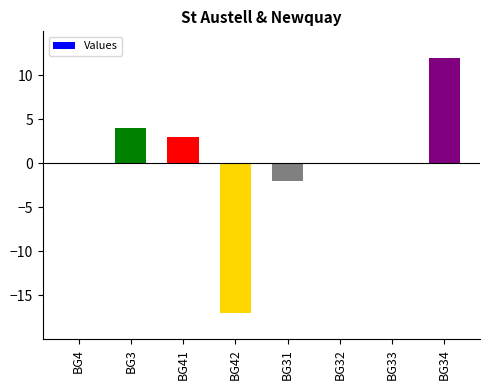

How many series are shown in this chart?

1